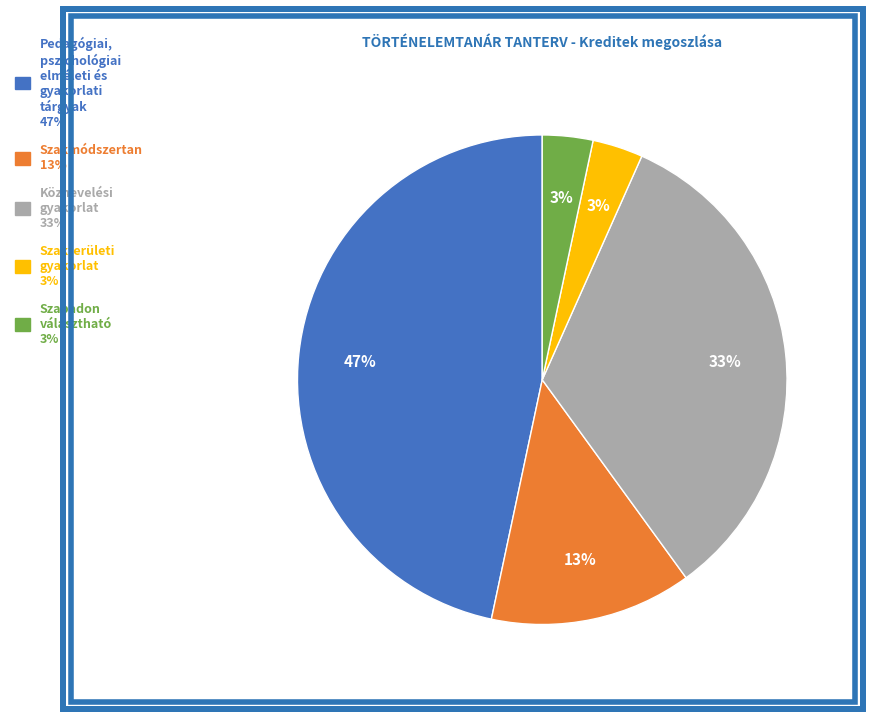

How many segments does this pie chart have?

5